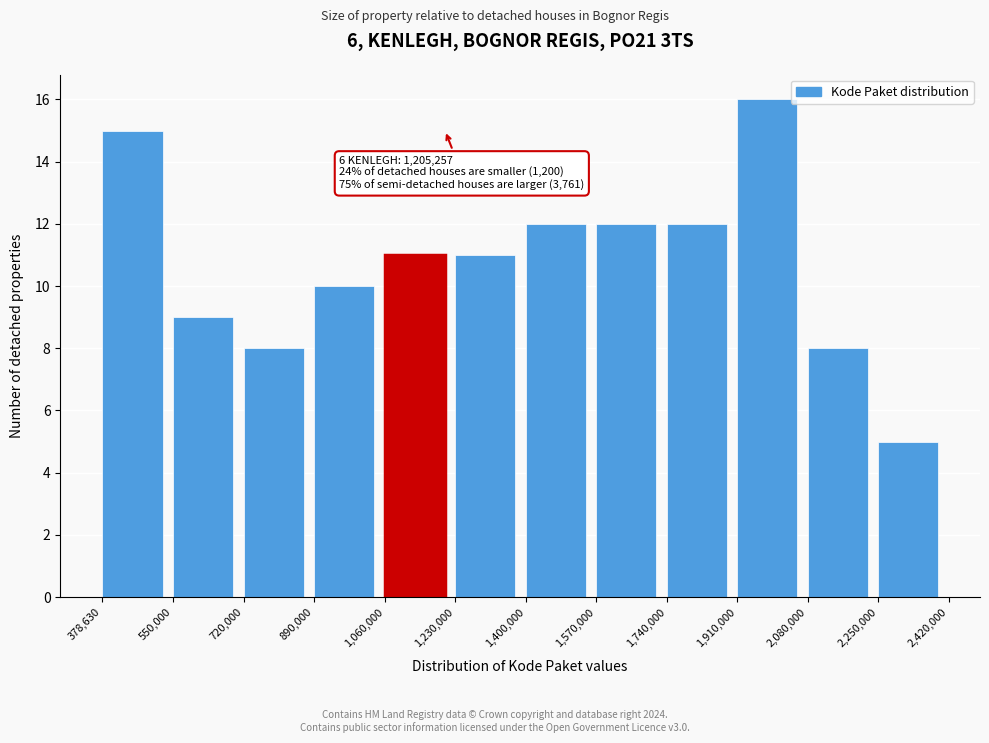

Which range on the x-axis has the tallest bar?

1,910,000 to 2,080,000